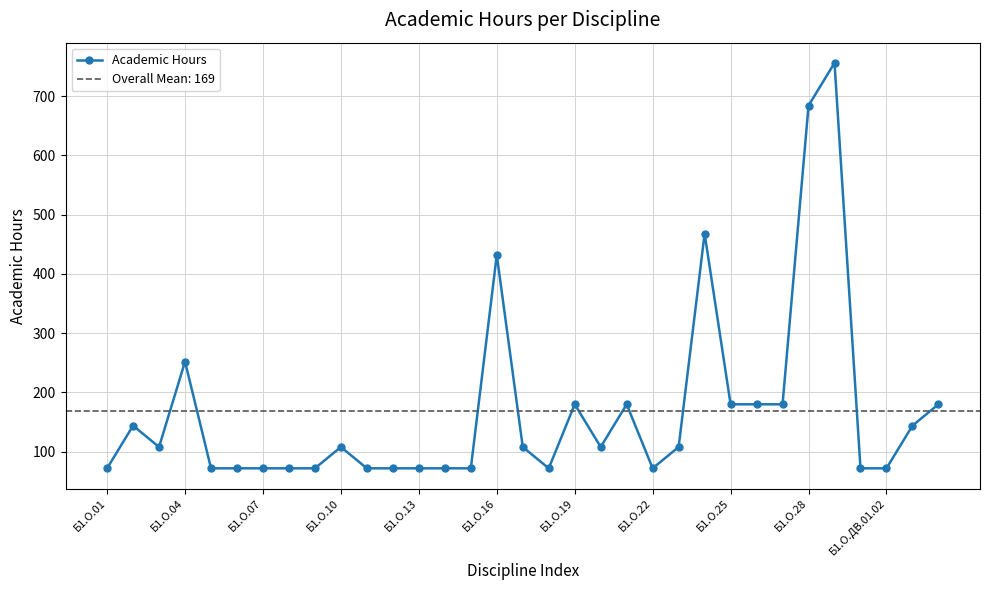

What is the difference between the maximum and minimum values?

684